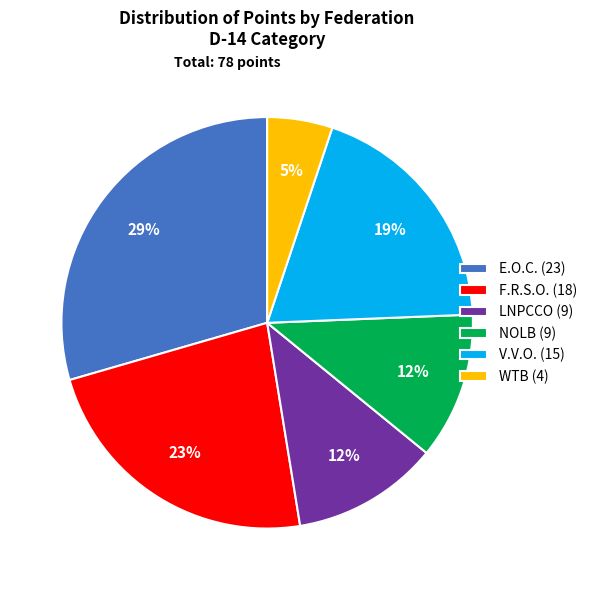

How many slices are in this pie chart?

6